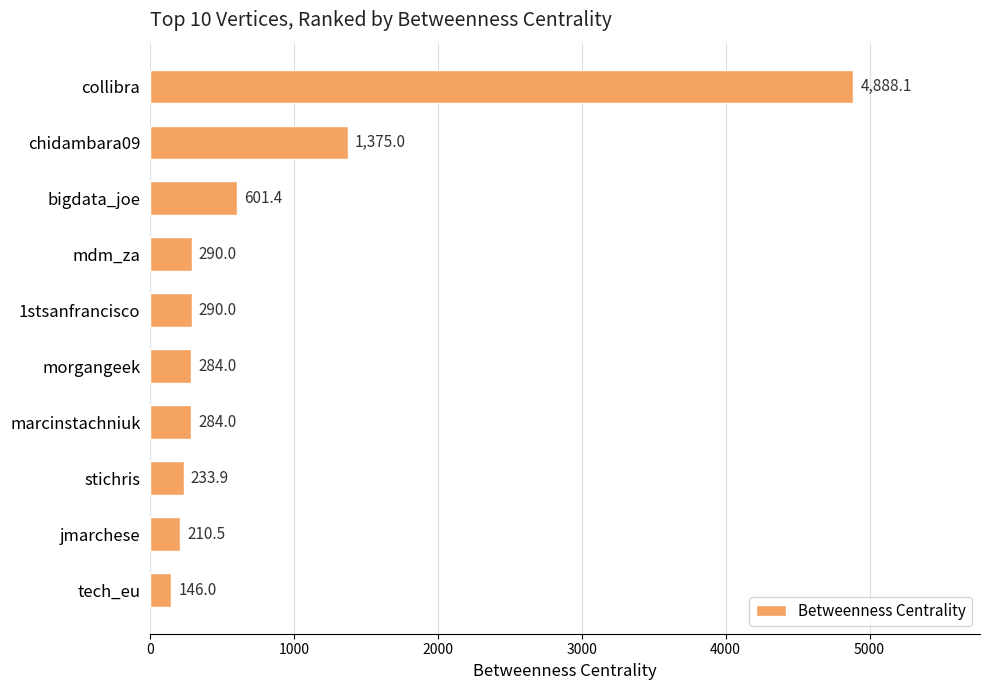

Is it true that the value at mdm_za is 290.0?

True